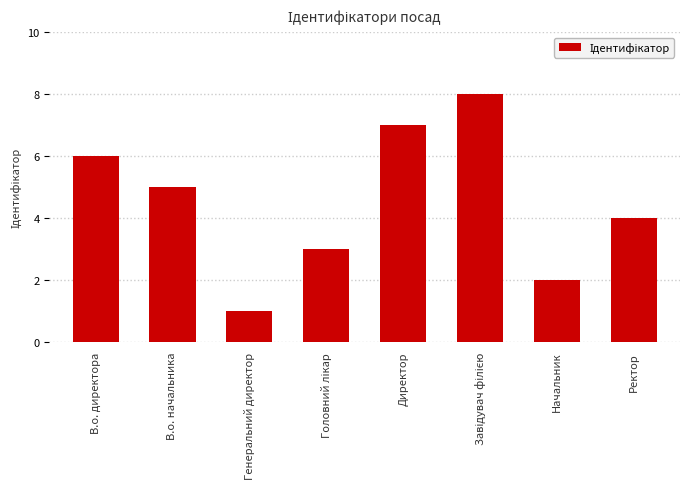

What is the change in value from Генеральний директор to Директор?

+6